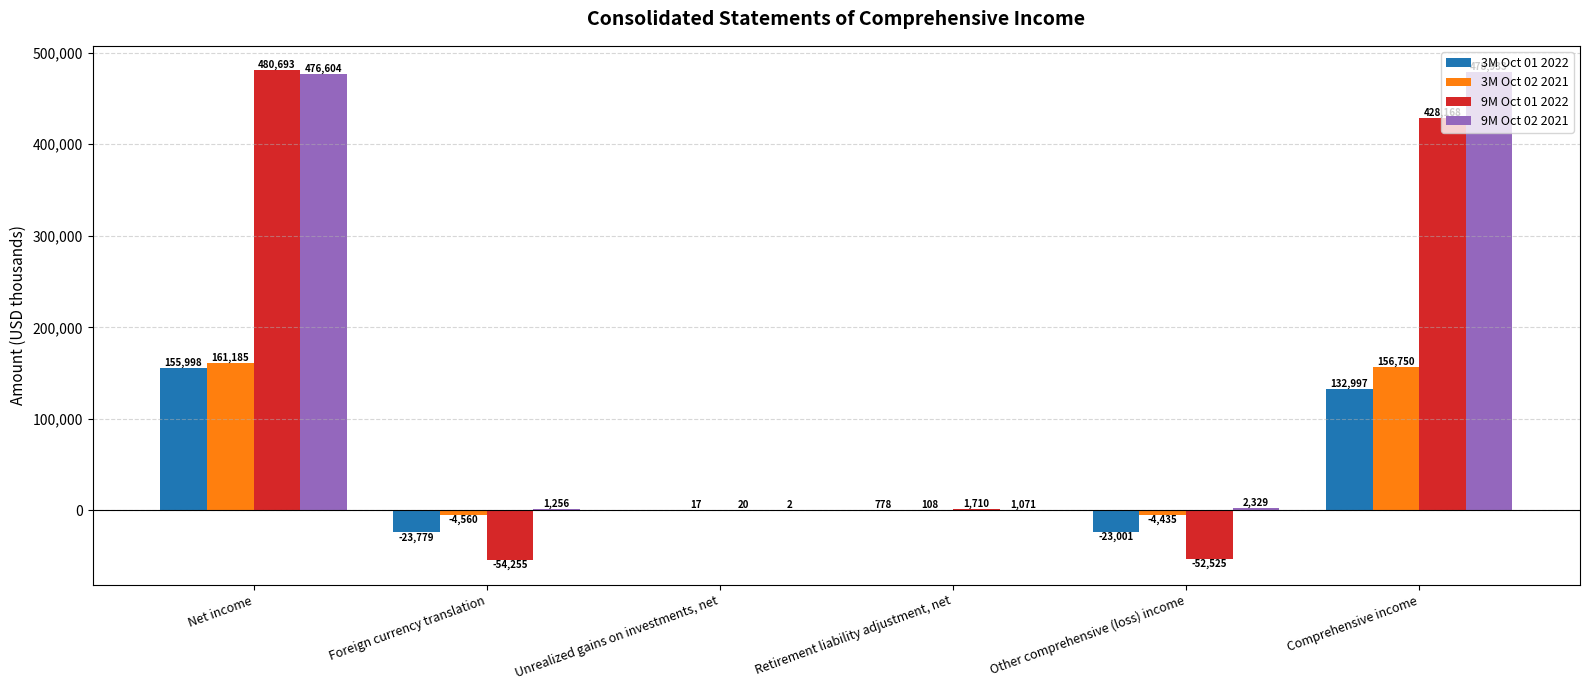

Reading left to right, list all the values displayed in this chart.

3M Oct 01 2022: Net income=155998	Foreign currency translation=-23779	Unrealized gains on investments, net=0	Retirement liability adjustment, net=778	Other comprehensive (loss) income=-23001	Comprehensive income=132997
3M Oct 02 2021: Net income=161185	Foreign currency translation=-4560	Unrealized gains on investments, net=17	Retirement liability adjustment, net=108	Other comprehensive (loss) income=-4435	Comprehensive income=156750
9M Oct 01 2022: Net income=480693	Foreign currency translation=-54255	Unrealized gains on investments, net=20	Retirement liability adjustment, net=1710	Other comprehensive (loss) income=-52525	Comprehensive income=428168
9M Oct 02 2021: Net income=476604	Foreign currency translation=1256	Unrealized gains on investments, net=2	Retirement liability adjustment, net=1071	Other comprehensive (loss) income=2329	Comprehensive income=478933